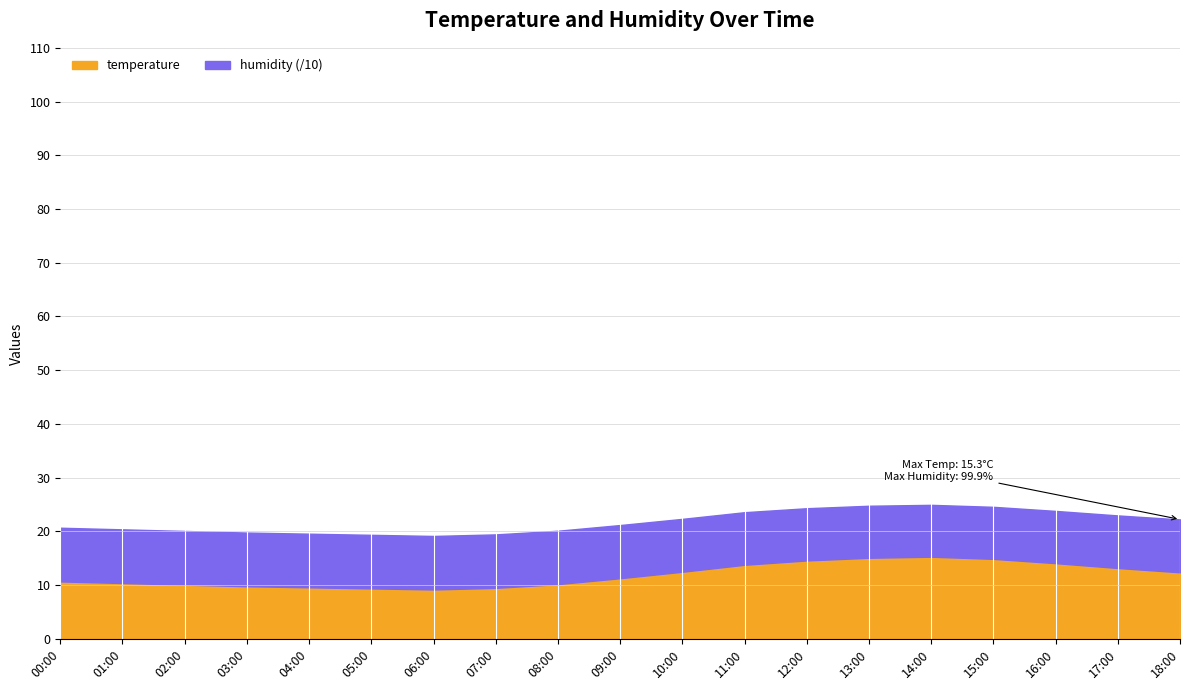

At which category does the chart reach its minimum across all series?

06:00